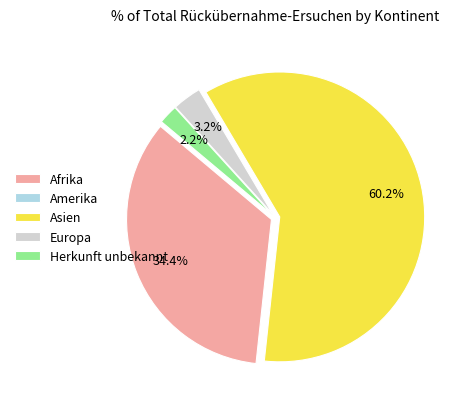

Which slice is the largest?

Asien